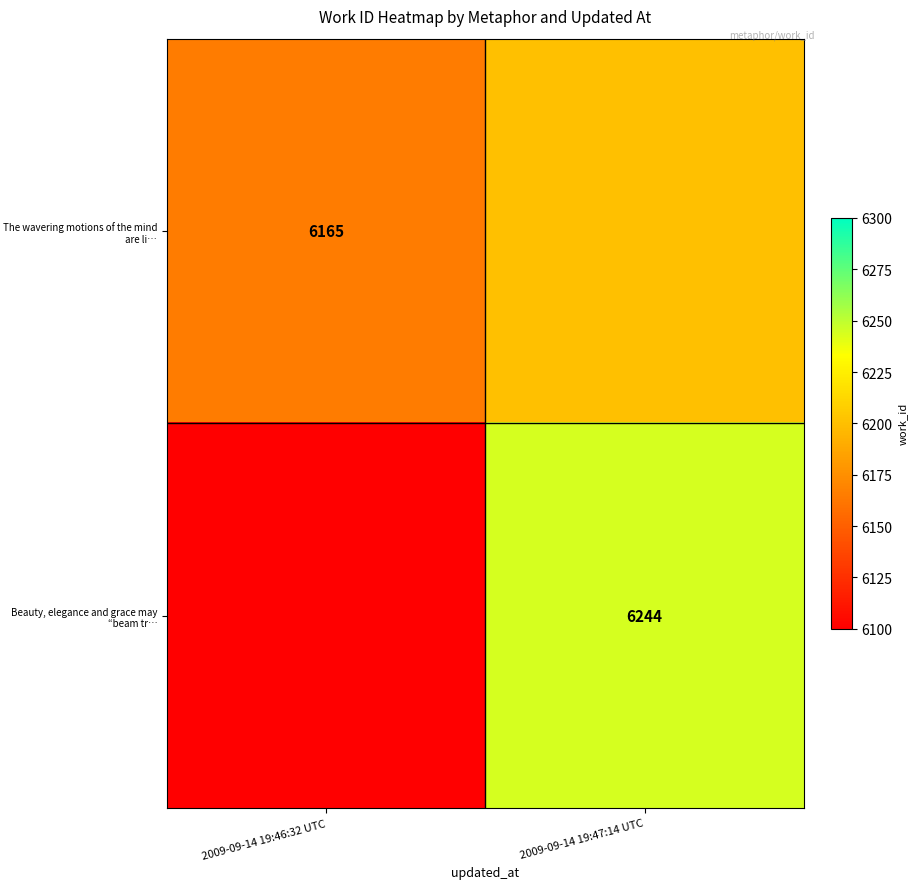

How many data points does each series have?

2